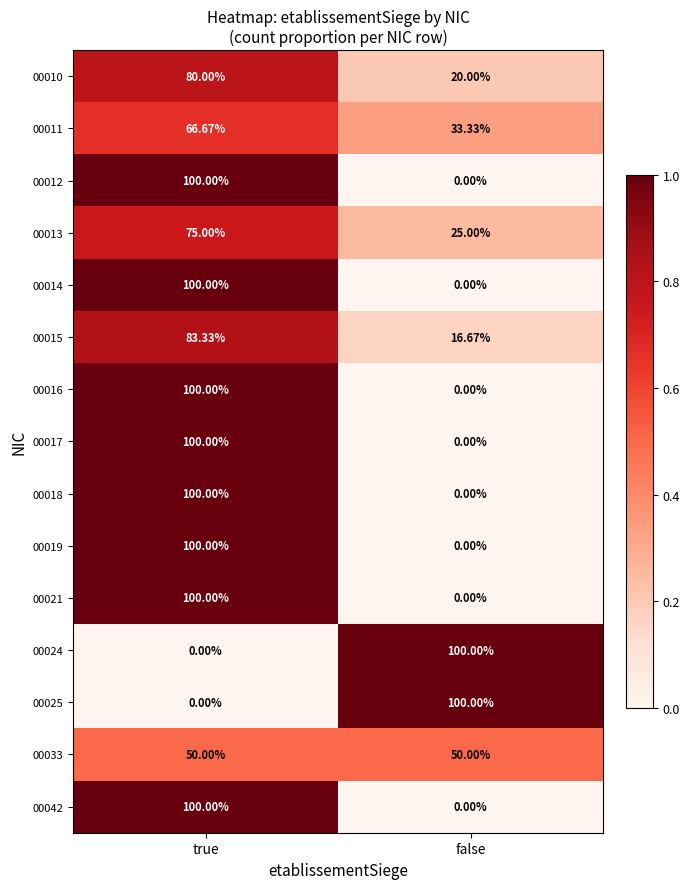

At which label does 00025 reach its peak?

false